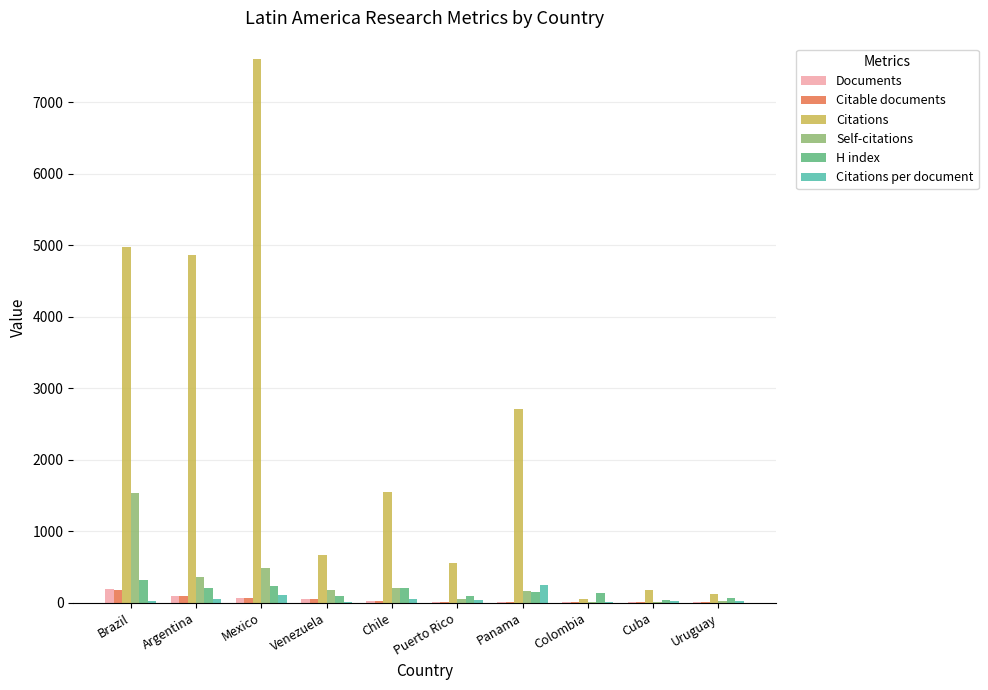

The Self-citations series shows 2252 at Brazil. True or false?

False